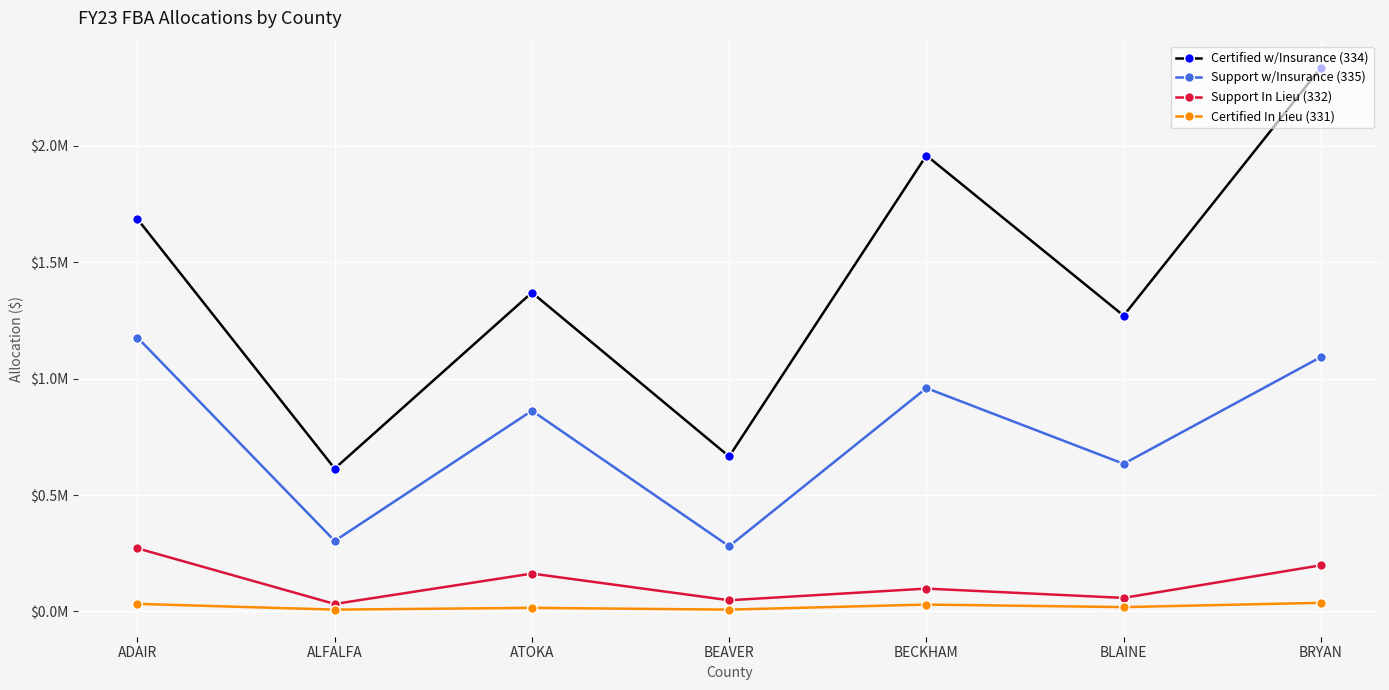

What is the difference between the Certified In Lieu (331) values at ALFALFA and ADAIR?

24802.6